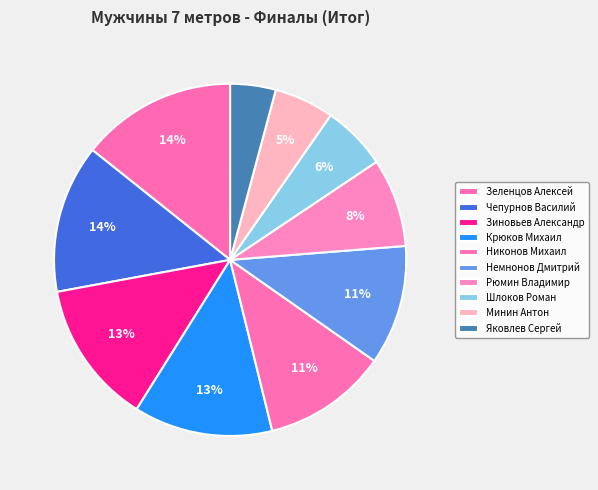

What is the smallest slice in the pie chart?

Яковлев Сергей